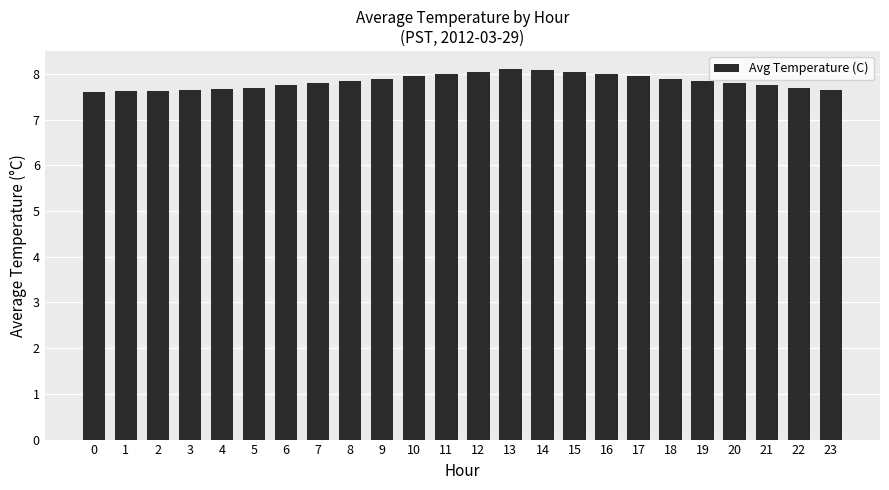

What is the average value?

7.8